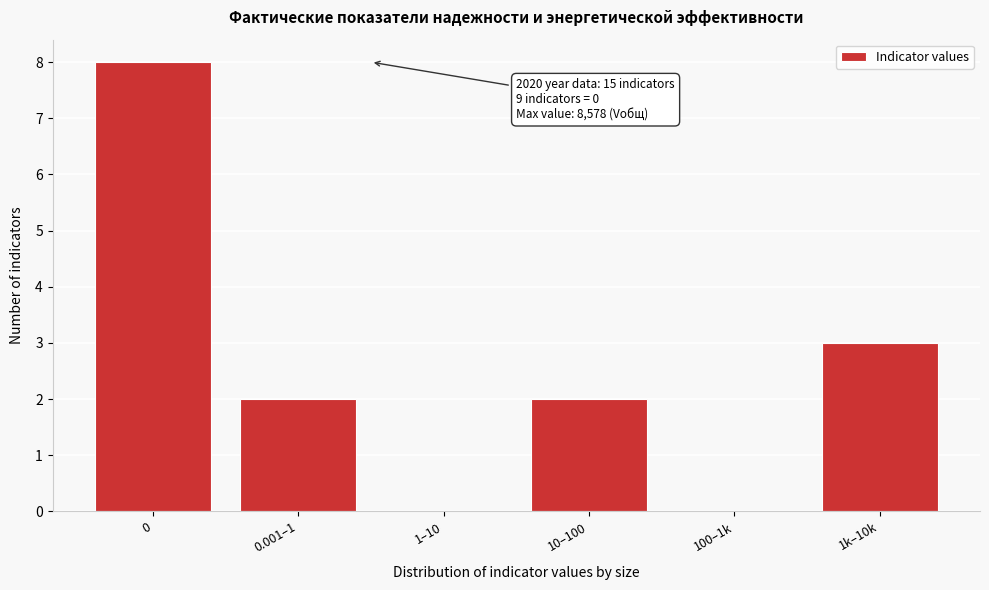

Reading left to right, list all the values displayed in this chart.

0=8	0.001–1=2	1–10=0	10–100=2	100–1k=0	1k–10k=3